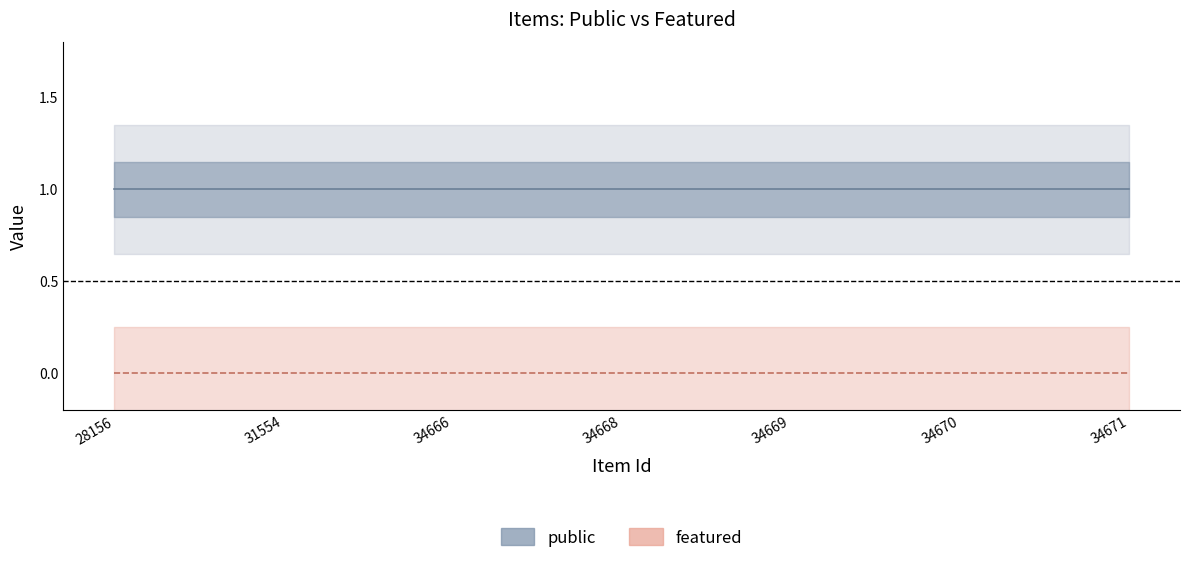

Does the chart have visible grid lines?

No